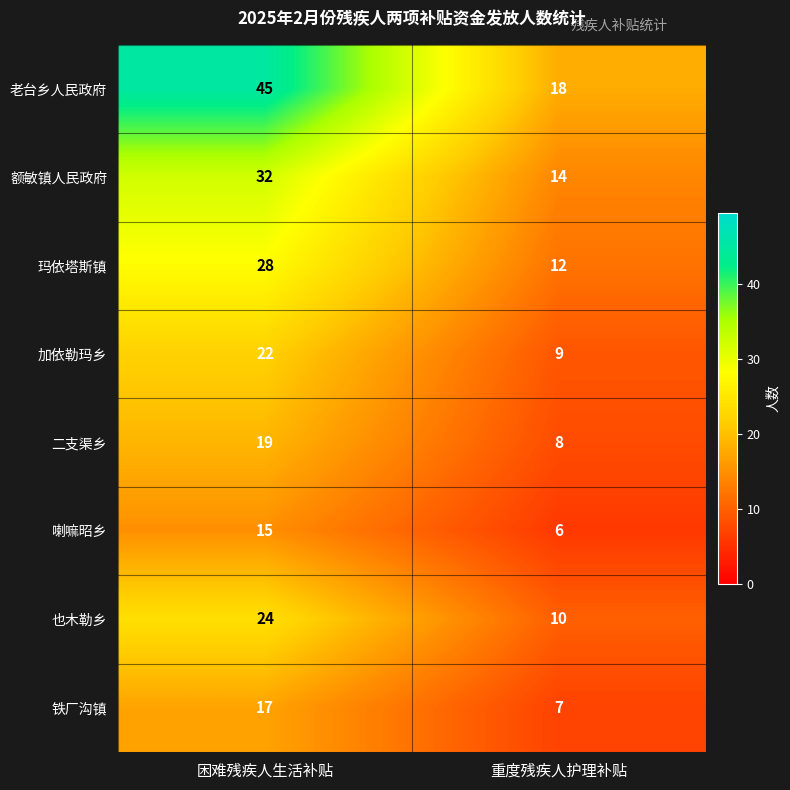

What is the approximate value of 喇嘛昭乡 at 困难残疾人生活补贴?

15